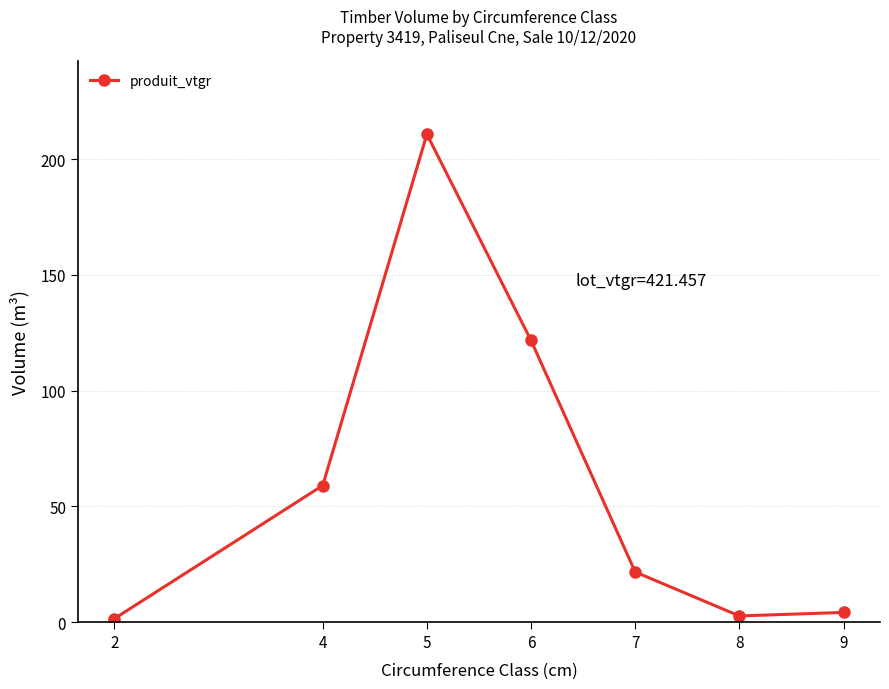

Reading left to right, what are all the values shown in this chart?

2=1.5	4=59.0	5=210.8	6=121.7	7=21.6	8=2.7	9=4.2